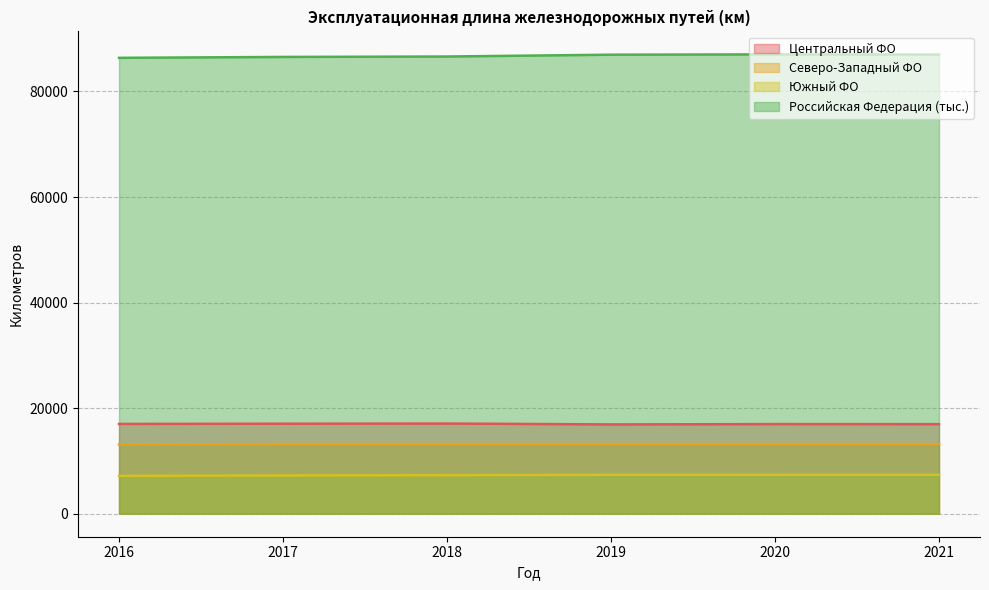

Reading left to right, extract all data points from this chart.

Центральный ФО: 2016=17008.3	2017=17057.2	2018=17087.3	2019=16923.1	2020=16983.5	2021=16973.1
Северо-Западный ФО: 2016=13127.0	2017=13199.9	2018=13199.9	2019=13199.9	2020=13199.9	2021=13199.9
Южный ФО: 2016=7175.2	2017=7253.6	2018=7305.4	2019=7382.5	2020=7384.3	2021=7385.9
Российская Федерация (тыс.): 2016=86363.7	2017=86533.7	2018=86613.4	2019=86958.0	2020=87020.4	2021=86987.4